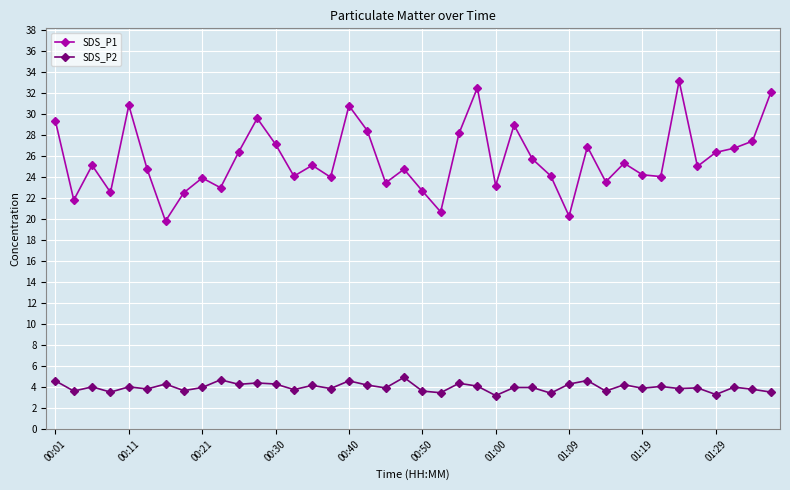

What are all the series names shown in the legend?

SDS_P1, SDS_P2